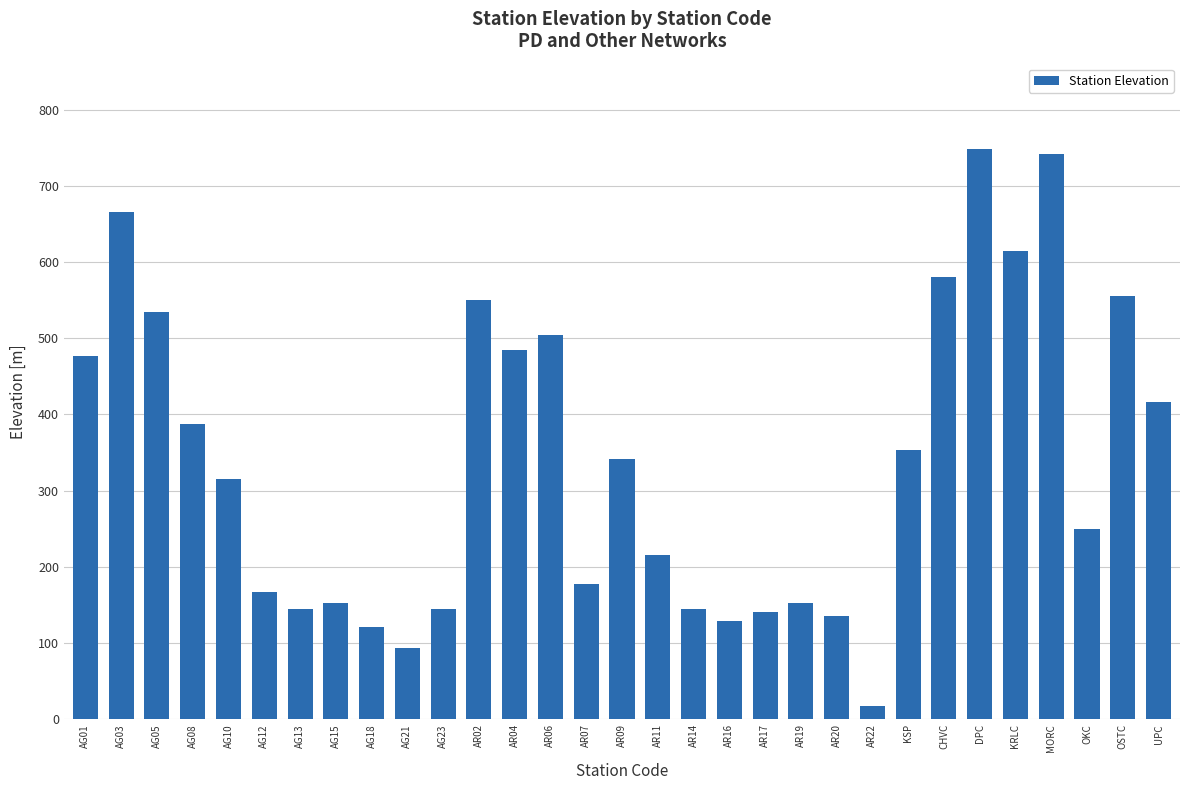

What is the change in value from AG18 to OKC?

+129